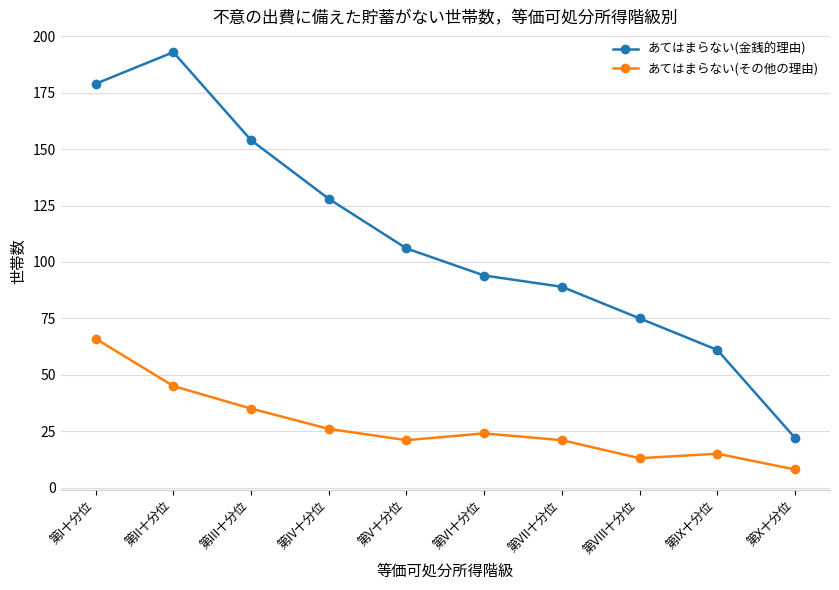

True or false: あてはまらない(金銭的理由) has a value of 89 at 第VII十分位.

True